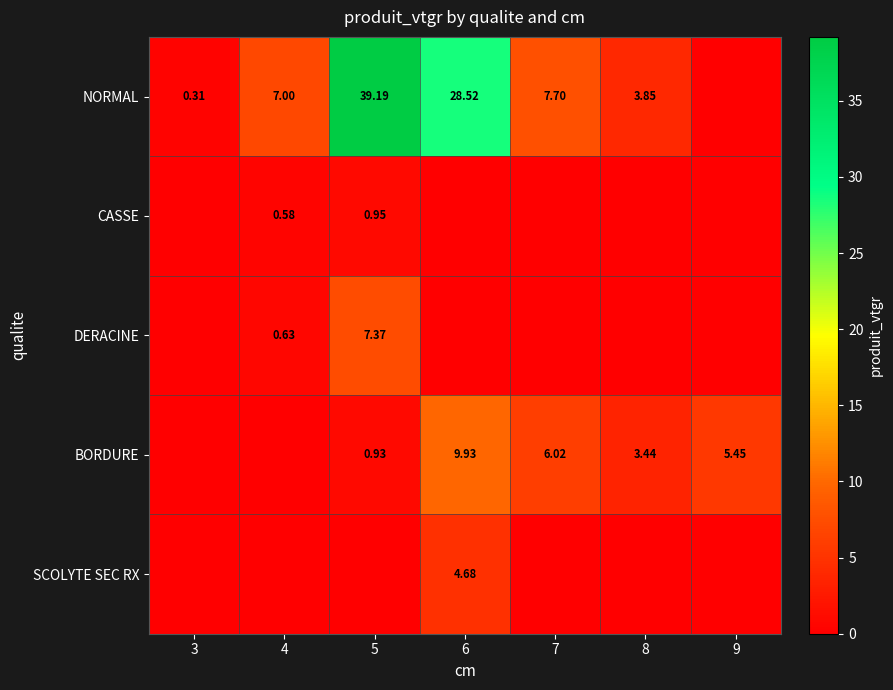

What is the difference between the highest and lowest values at 7?

7.7